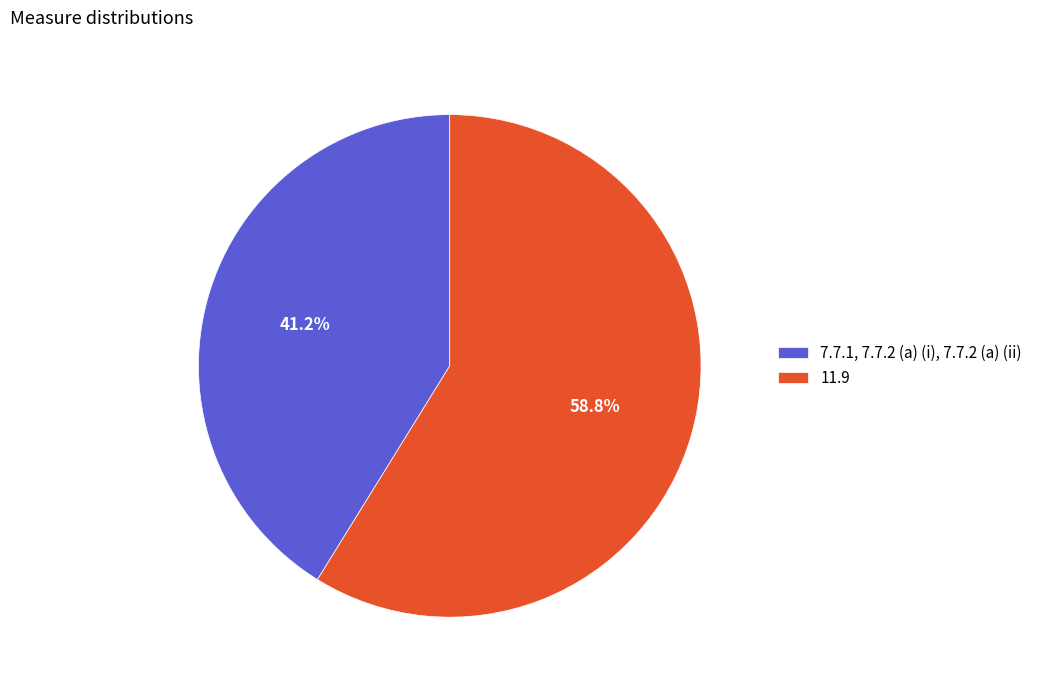

The 7.7.1, 7.7.2 (a) (i), 7.7.2 (a) (ii) slice represents 27% of the pie. True or false?

False